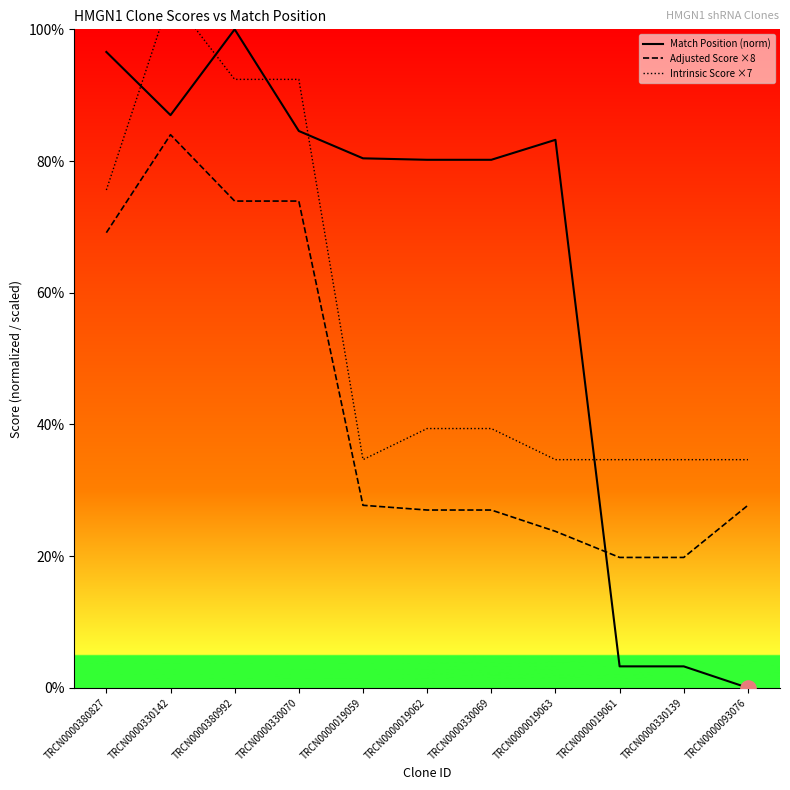

At which category is the sum across all series the highest?

TRCN0000330142